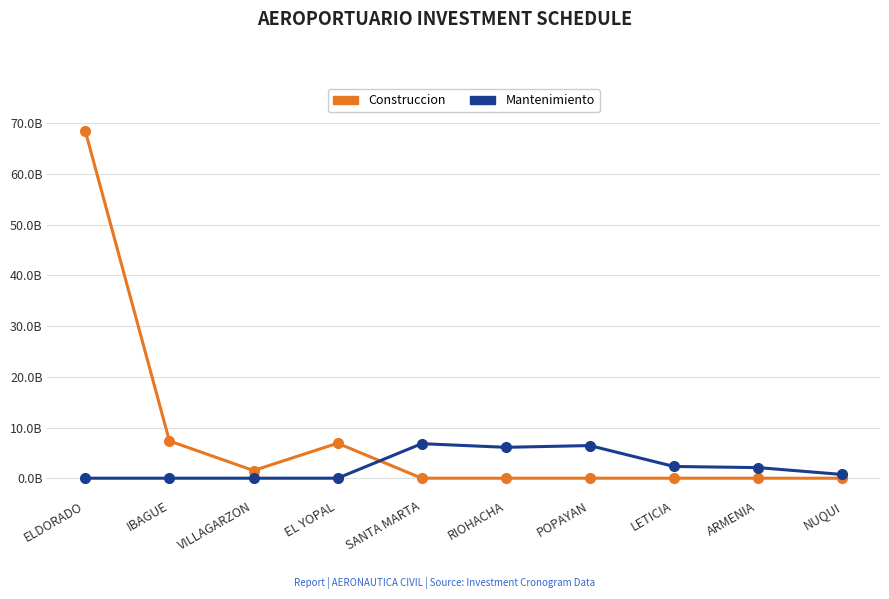

Reading right to left, what are all the values shown in this chart?

Construccion: NUQUI=0	ARMENIA=0	LETICIA=0	POPAYAN=0	RIOHACHA=0	SANTA MARTA=0	EL YOPAL=6900000000	VILLAGARZON=1517112484	IBAGUE=7350480109	ELDORADO=68500000000
Mantenimiento: NUQUI=737982748	ARMENIA=2093044104	LETICIA=2314814815	POPAYAN=6440000000	RIOHACHA=6100000000	SANTA MARTA=6815000000	EL YOPAL=0	VILLAGARZON=0	IBAGUE=0	ELDORADO=0